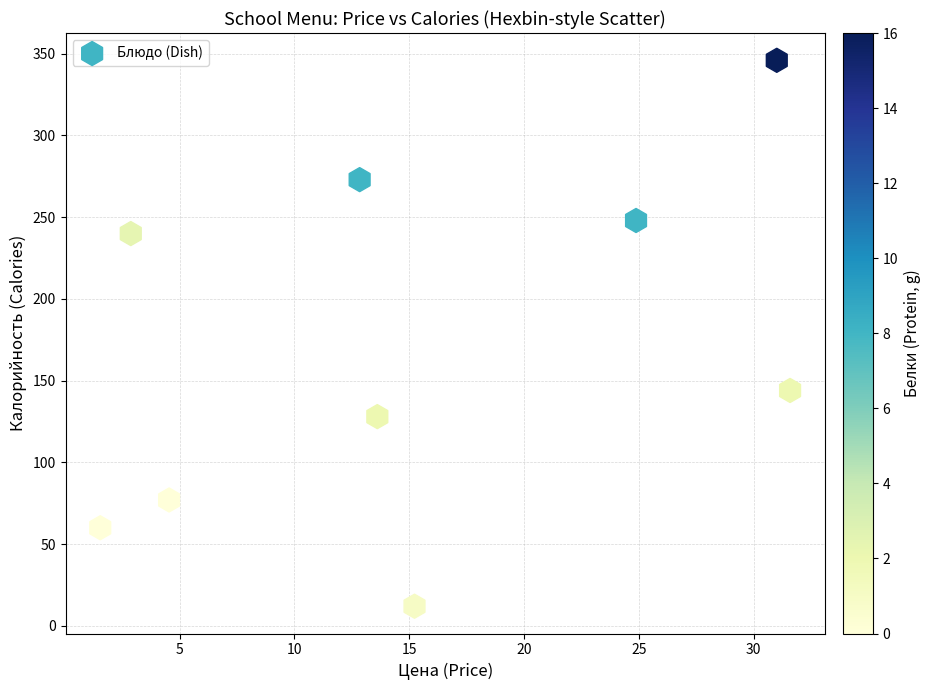

What is the range of Y values (max minus min)?

334